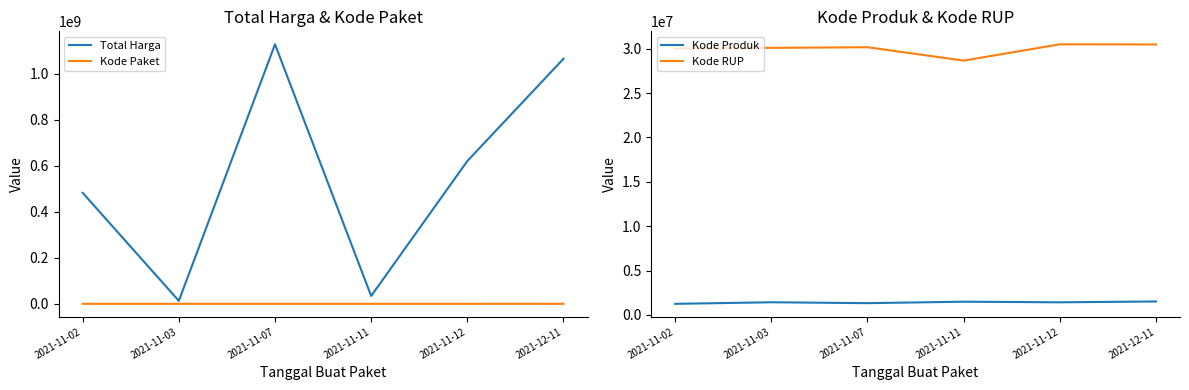

Which label corresponds to the largest value in the chart?

2021-11-07